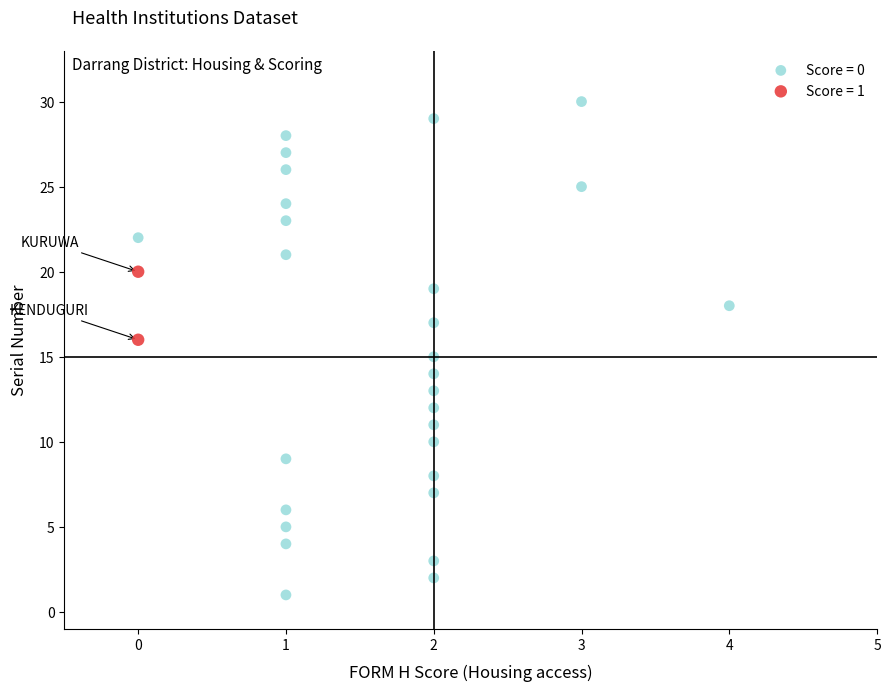

Which series contains the highest Y value?

Score = 0